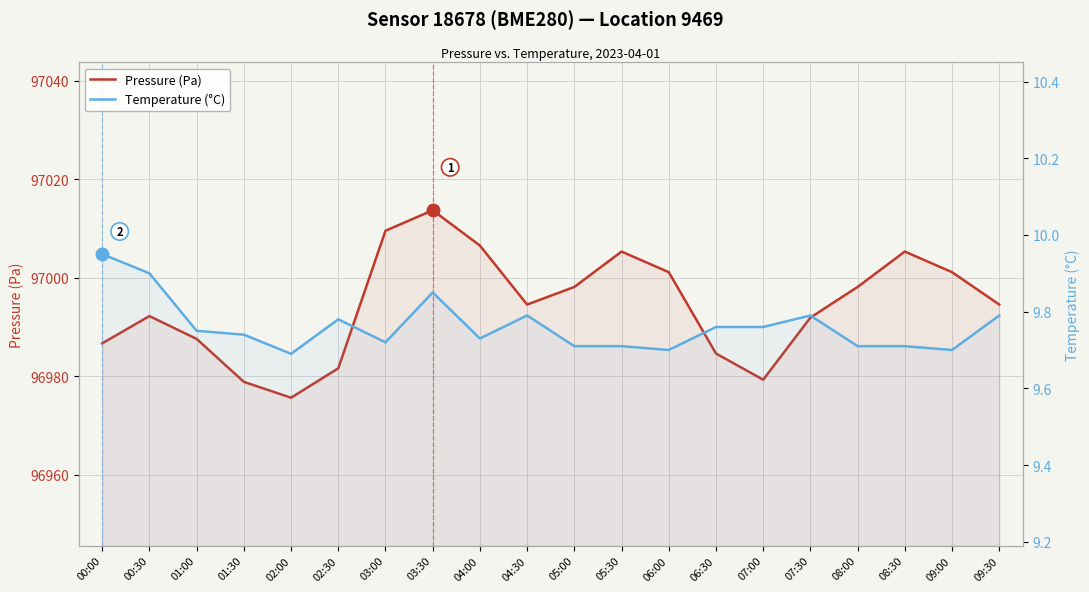

Is the value of Pressure (Pa) at 09:30 greater than the value of Temperature (°C) at 08:00?

Yes